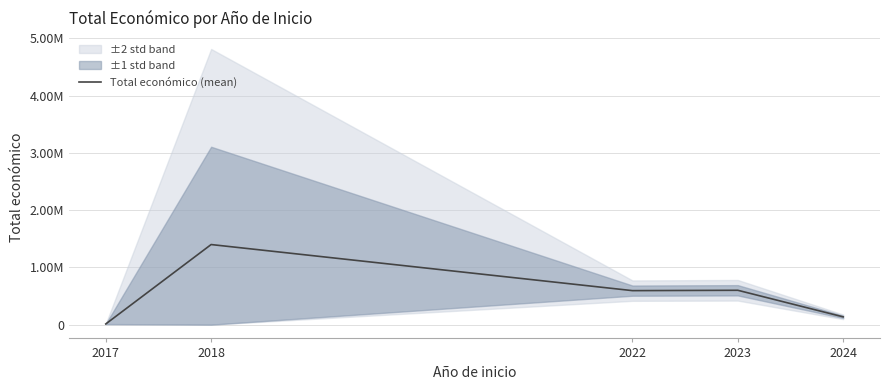

What is the difference between the maximum and second lowest values?

1262745.6